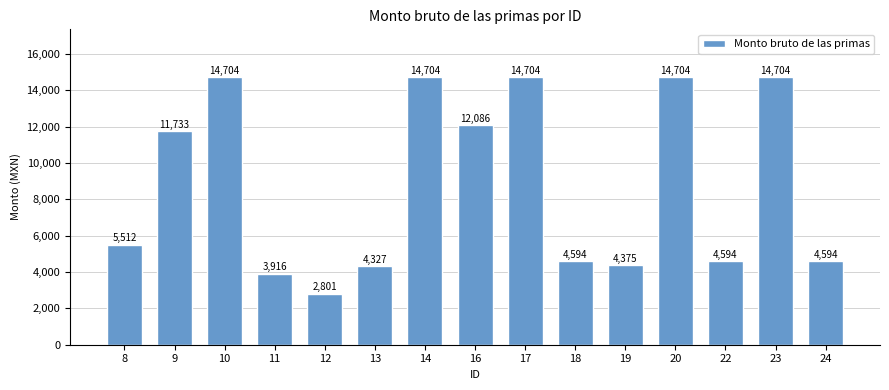

Approximately how many times larger is the value at 17 compared to 18?

3.2